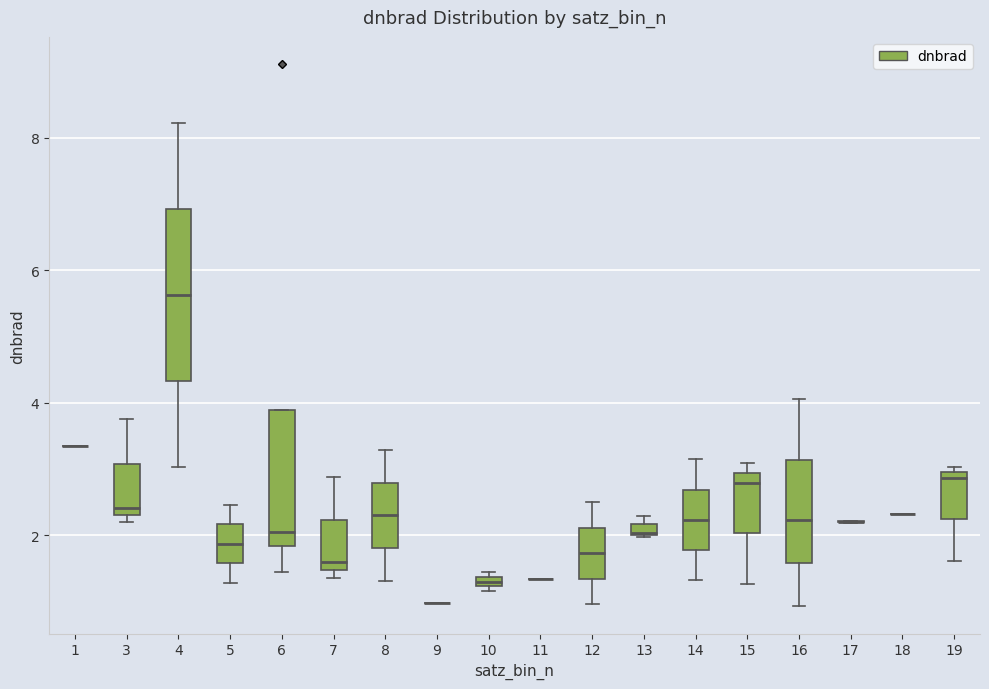

Comparing the boxes themselves (not the whiskers), which one is the tallest?

4